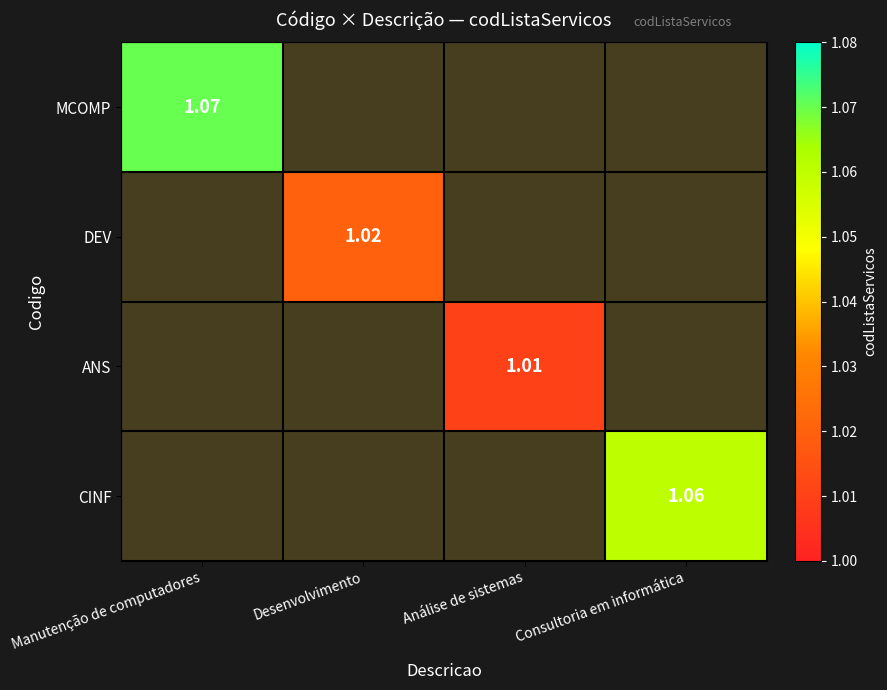

At how many categories does at least one series exceed 1?

4